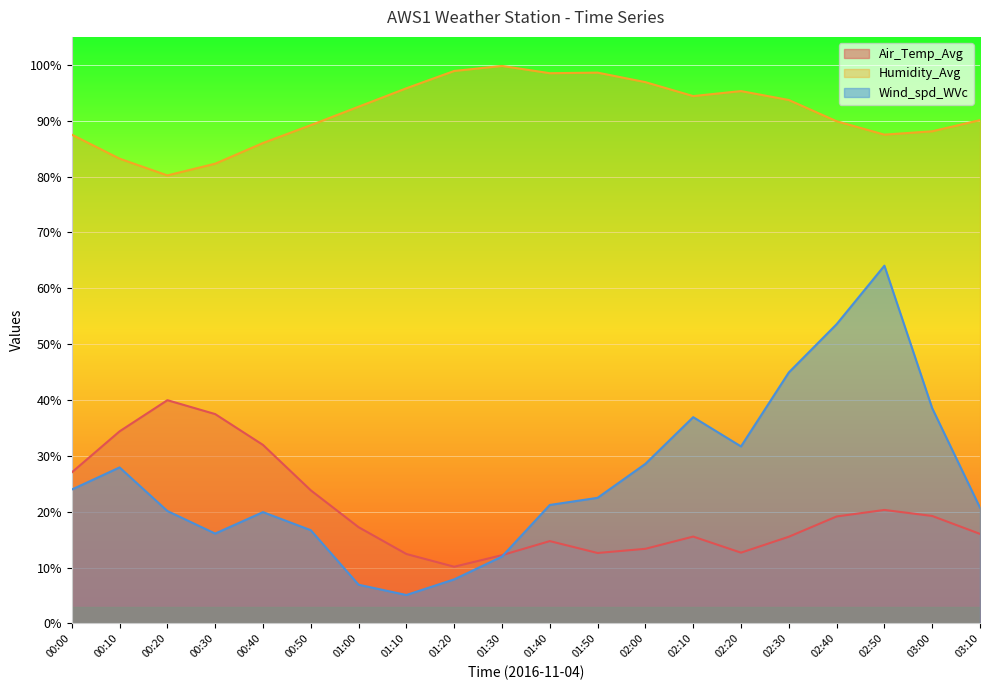

Which series changed the most between 01:10 and 01:30?

Wind_spd_WVc